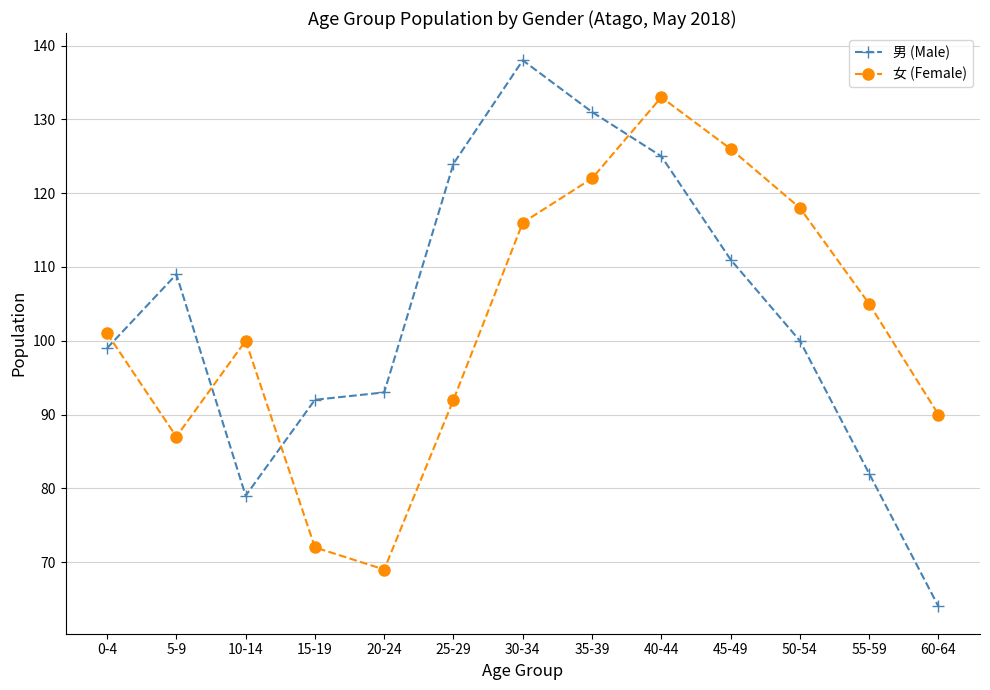

List the labels in order of 女 (Female) value, largest first.

40-44, 45-49, 35-39, 50-54, 30-34, 55-59, 0-4, 10-14, 25-29, 60-64, 5-9, 15-19, 20-24